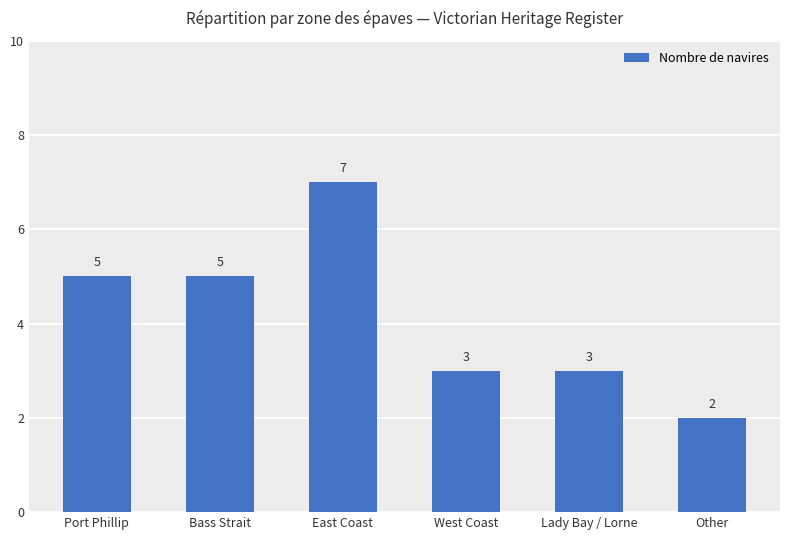

Reading left to right, transcribe all the data shown in this chart.

5	5	7	3	3	2